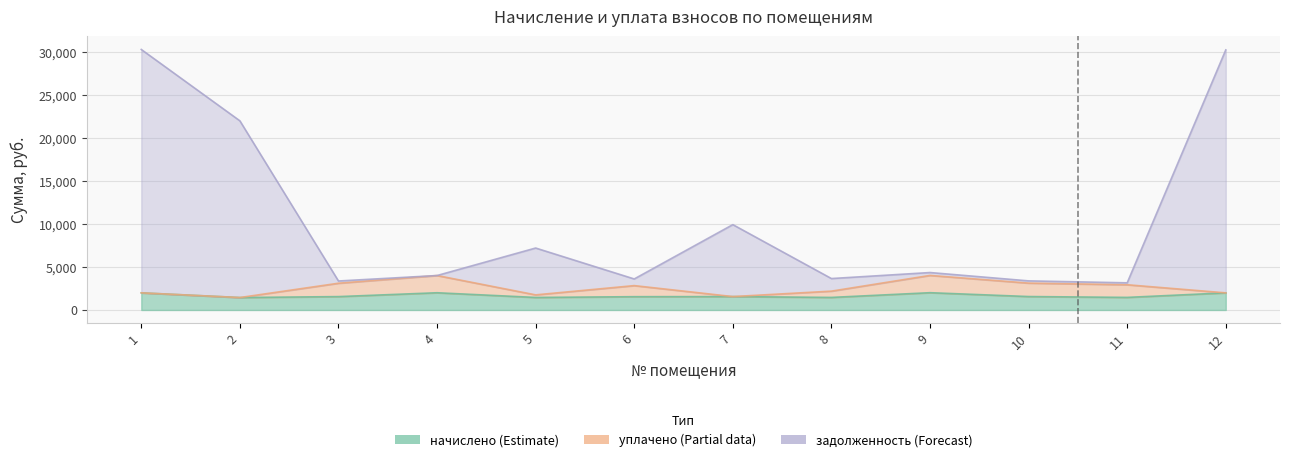

At which label does начислено reach its peak?

9